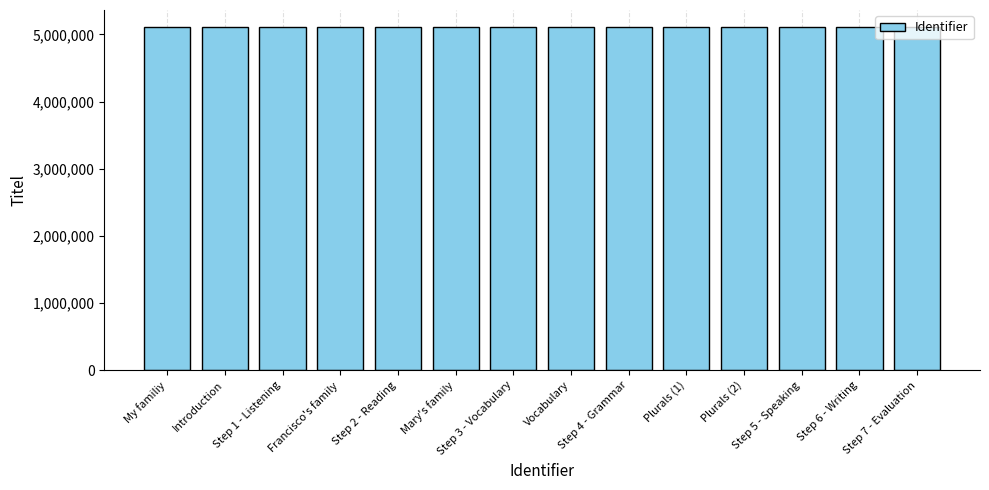

What is the greatest value displayed?

5109086